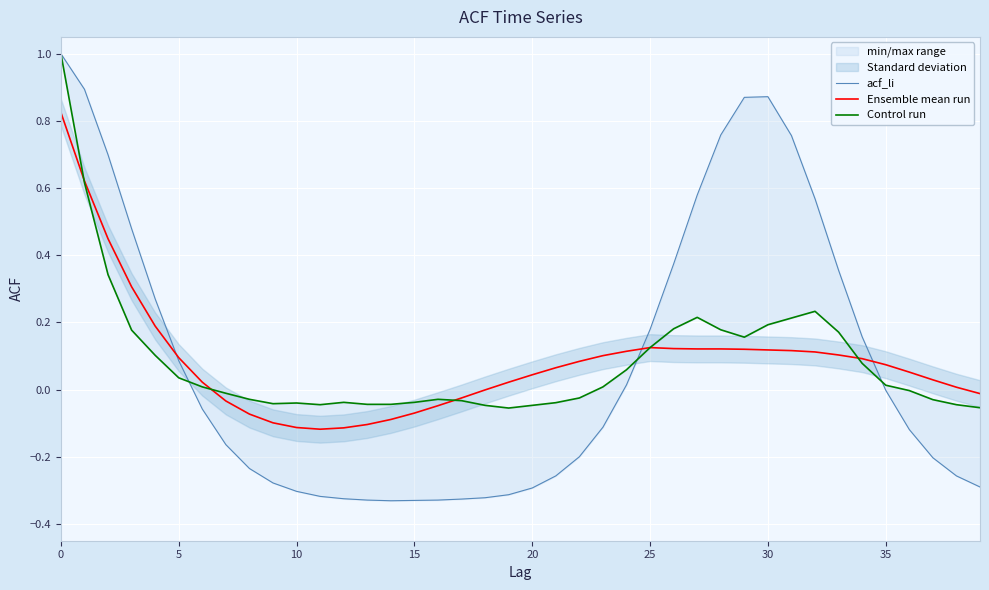

List the series in order of their peak value, lowest first.

Ensemble mean run, acf_li, Control run